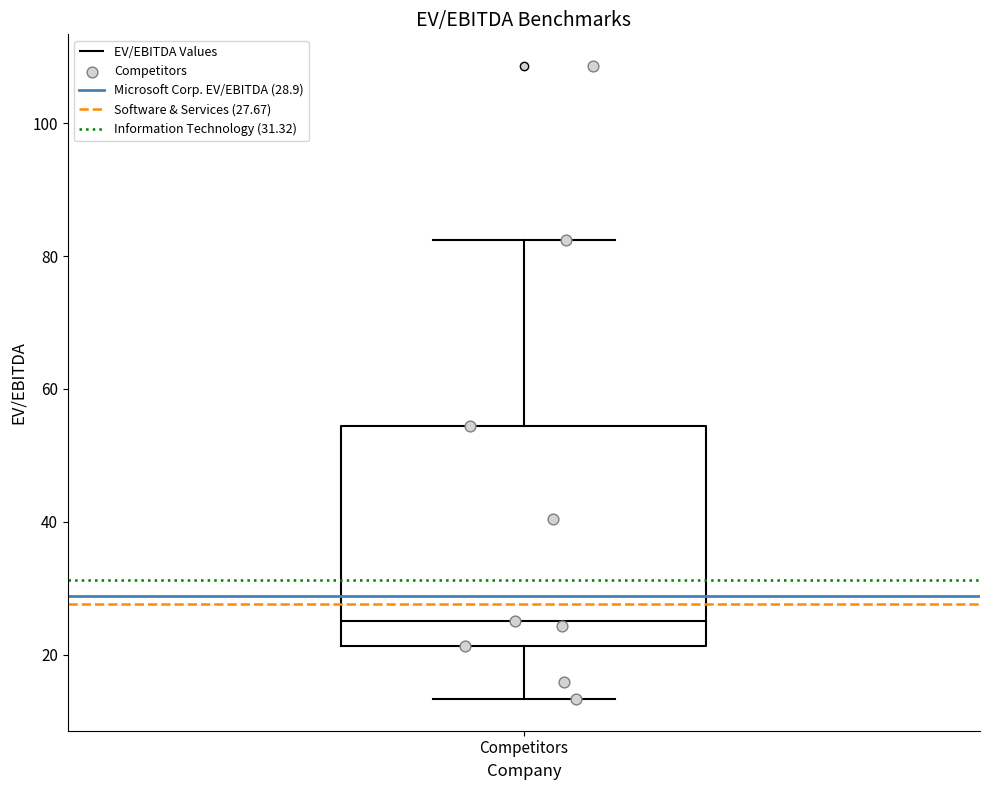

Read this box plot against the y-axis: the position of the median line, the range covered by the box, and the ends of both whiskers. The values are not printed on the chart, so give them approximately, as read against the axis.

median 26, box 22 to 54, whiskers 14 to 82